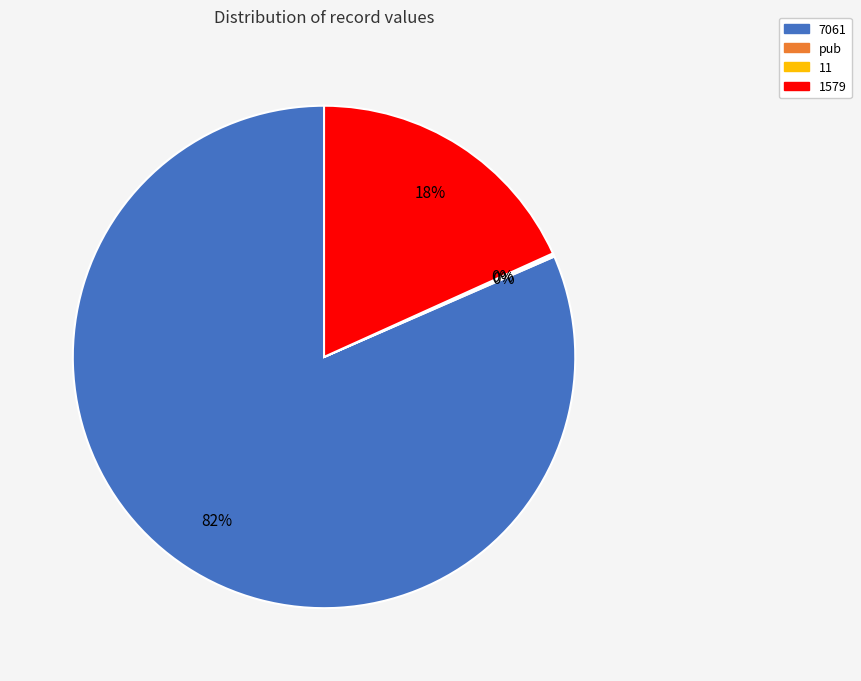

Does any single category account for the majority?

Yes